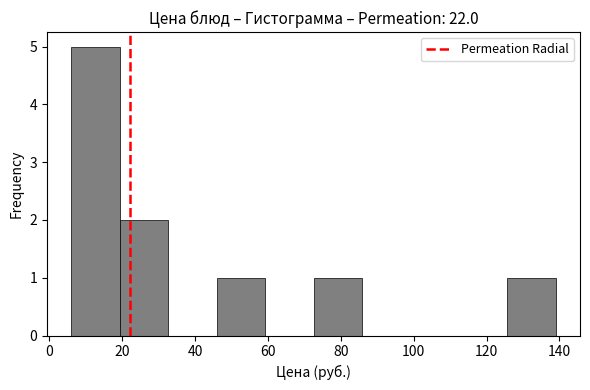

Over which range of the x-axis is the bar tallest?

6 to 20